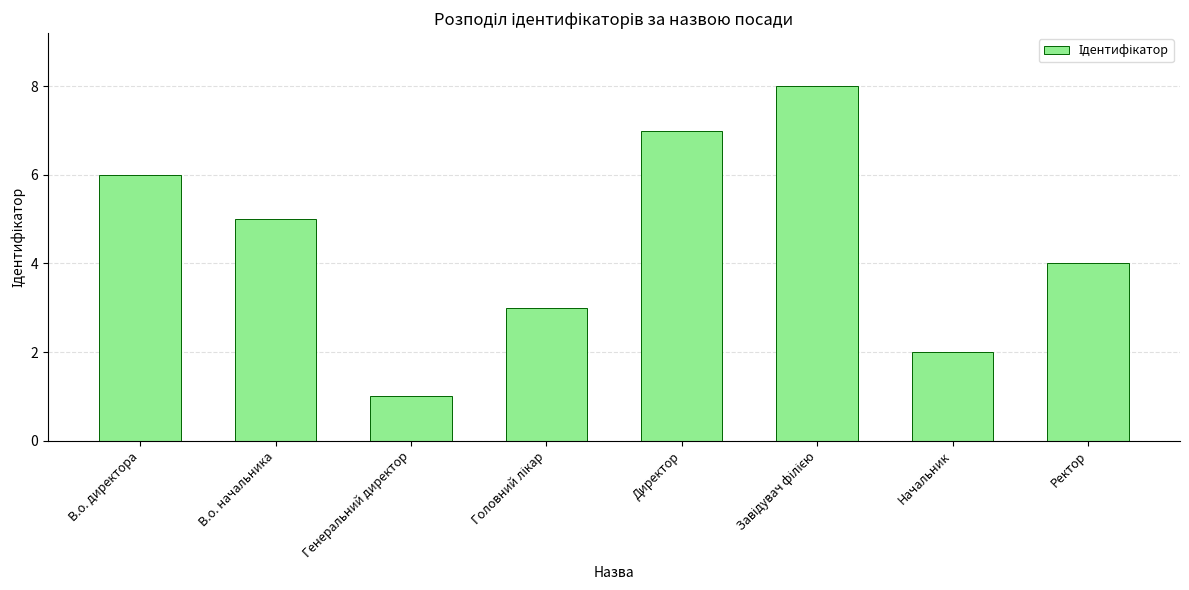

What is the smallest value displayed?

1